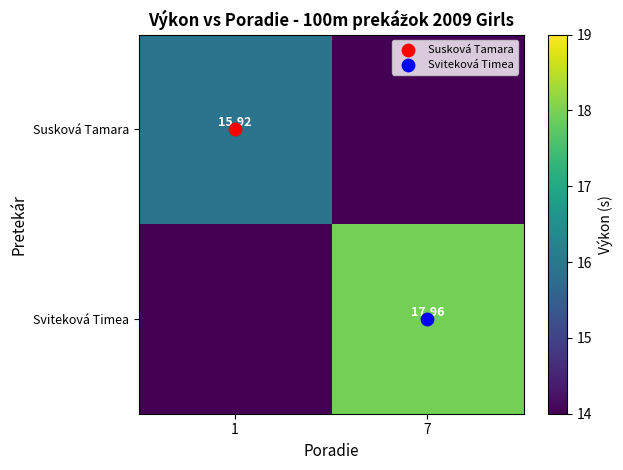

At which label is Sviteková Timea closest to 8?

1